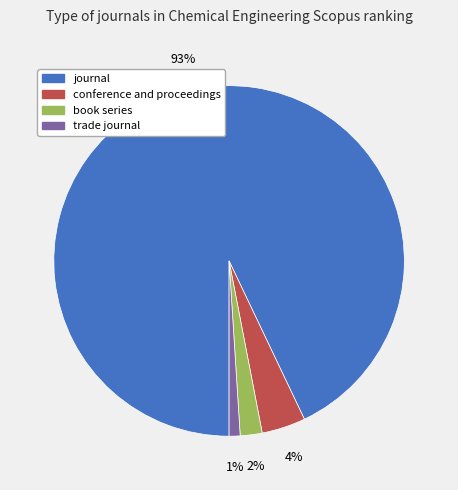

Does any single category account for the majority?

Yes